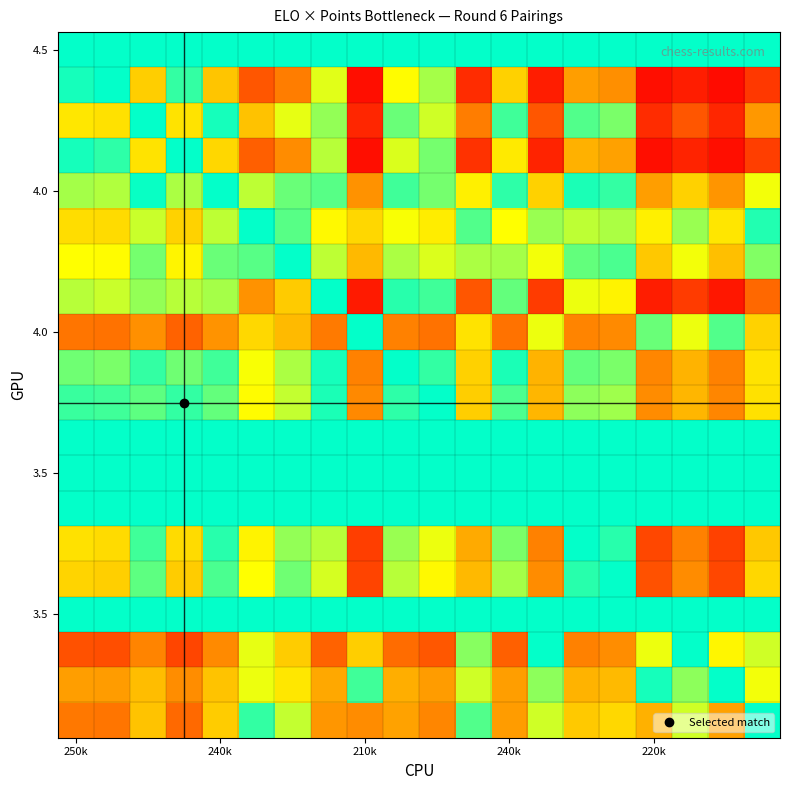

Count the number of data series in this chart.

20